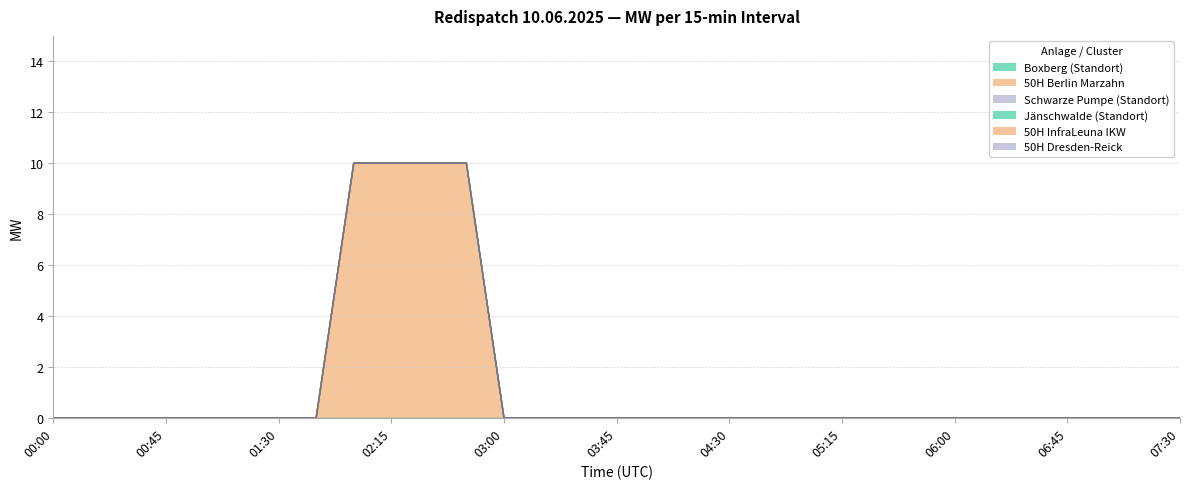

Does the chart display data point markers on the line(s)?

No